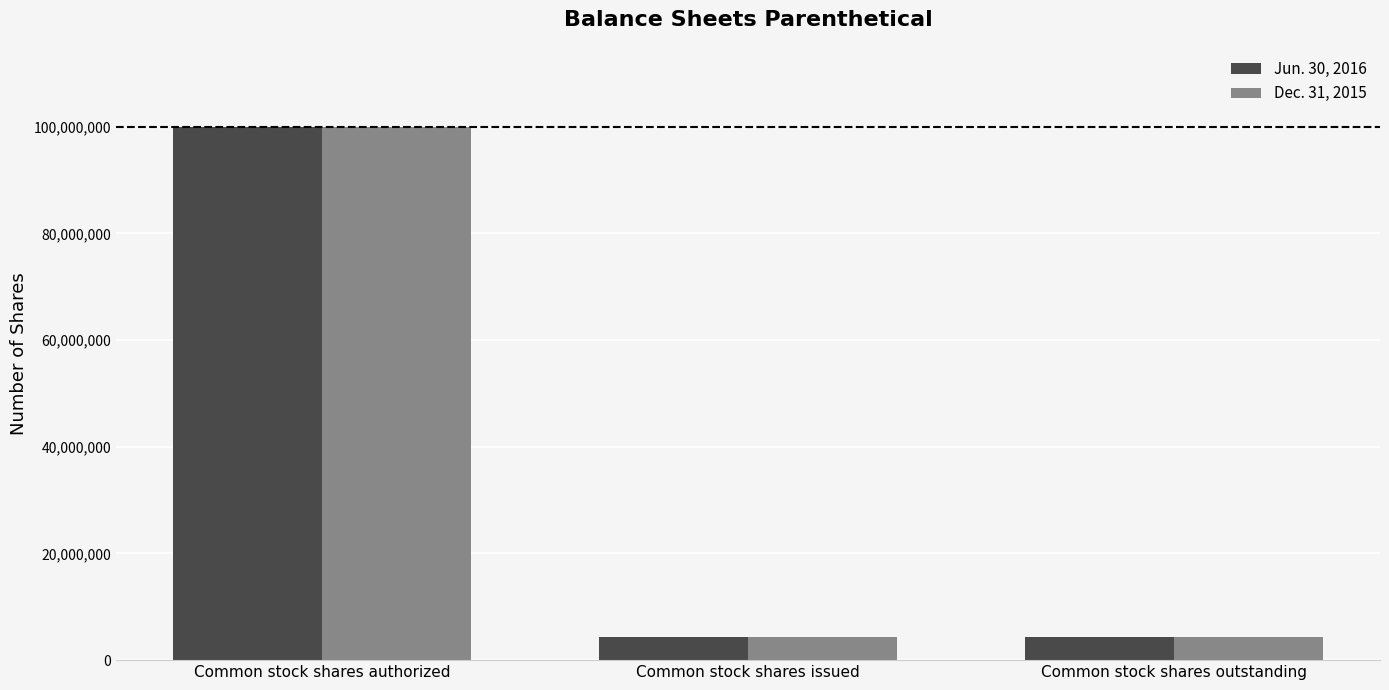

What is the maximum value for Dec. 31, 2015?

100000000